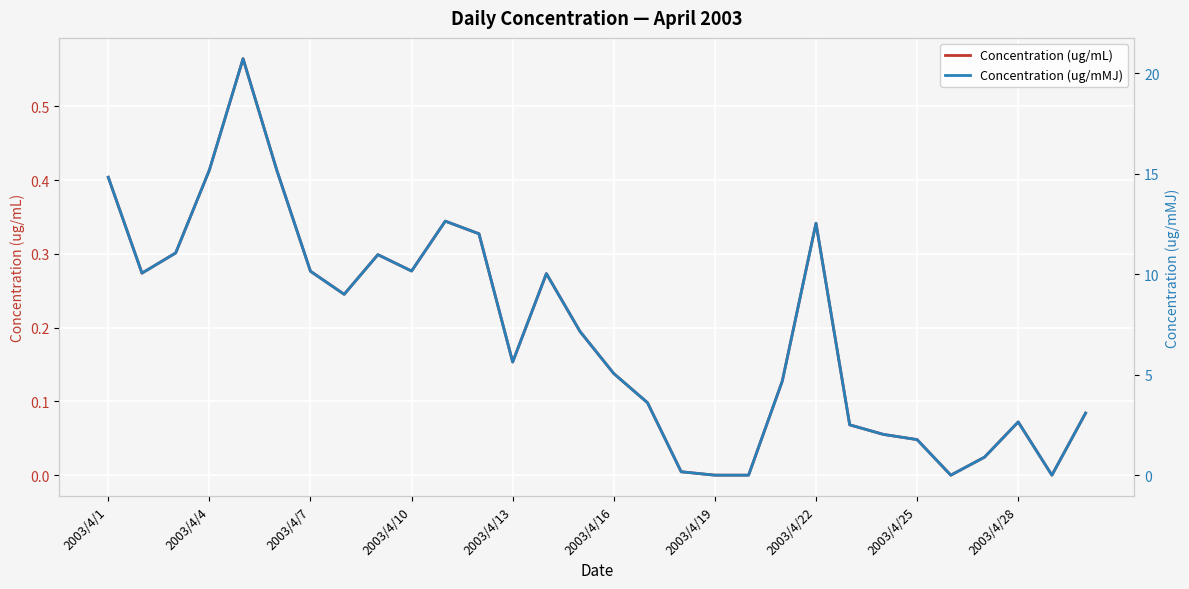

What value does the Concentration (ug/mL) series have at 2003/4/7?

0.3